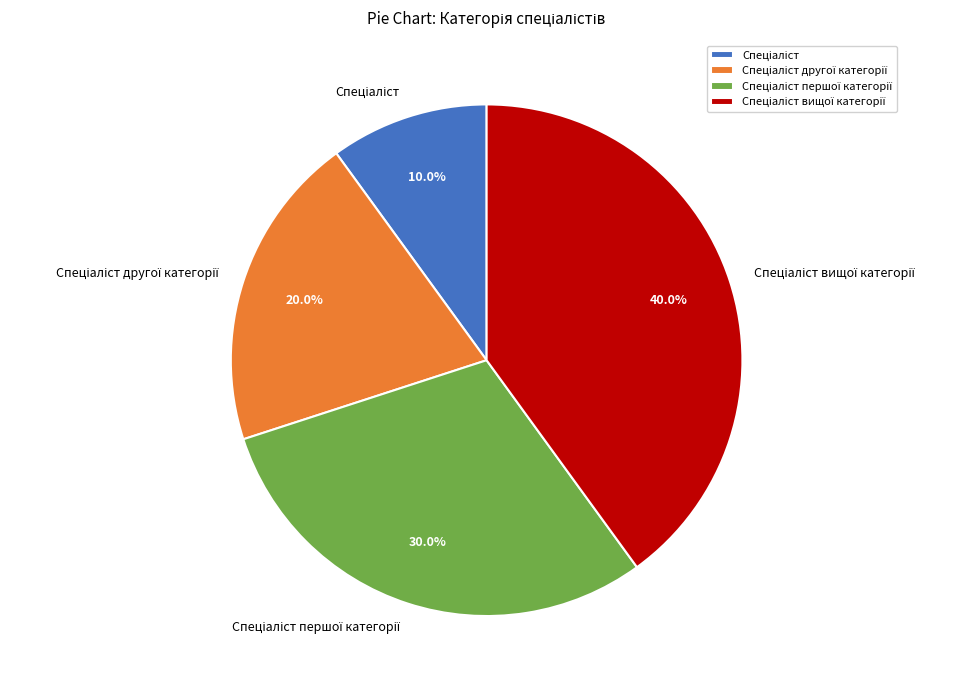

Does any single category account for the majority?

No